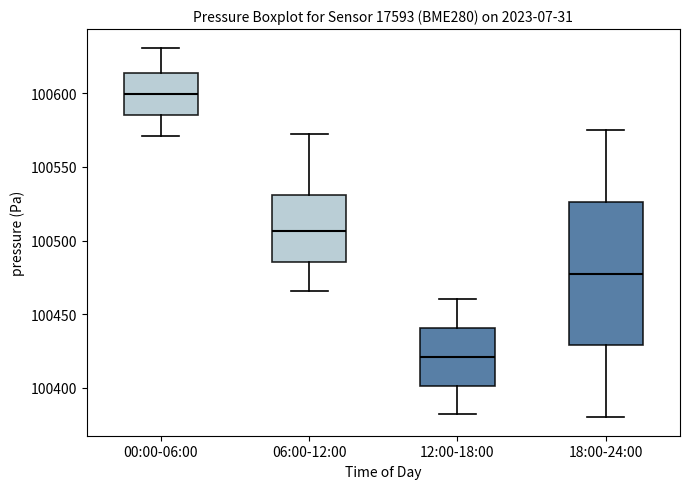

Comparing the boxes themselves (not the whiskers), which one is the tallest?

18:00-24:00